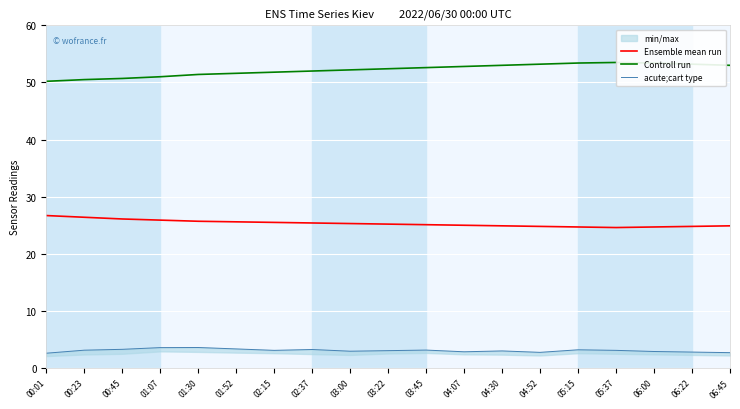

Rank the series by their maximum value, from highest to lowest.

Controll run, Ensemble mean run, acute;cart type